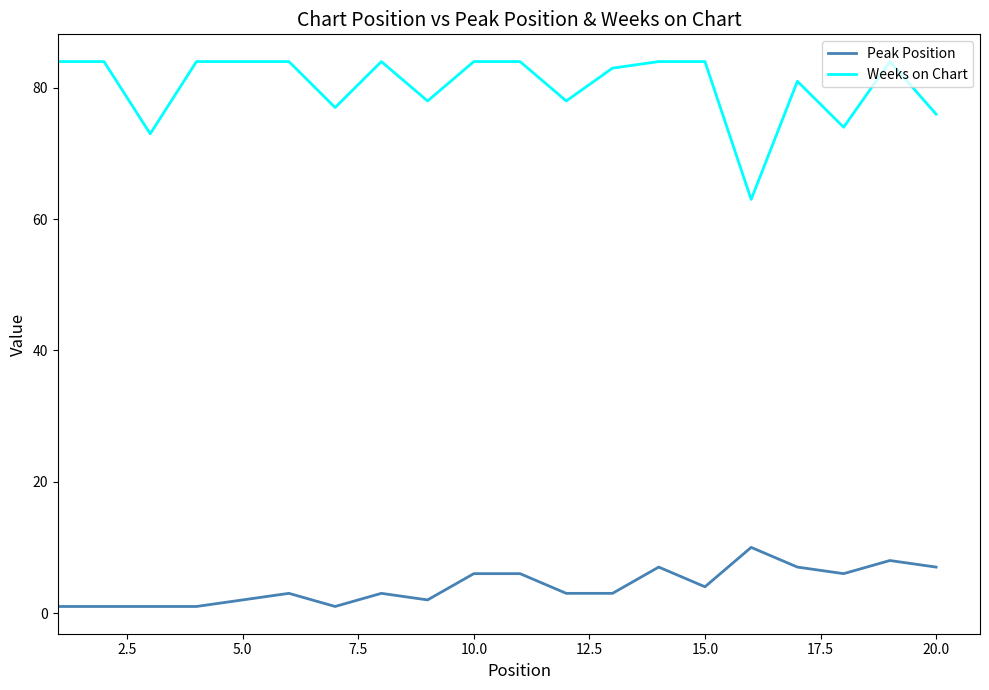

At how many categories does at least one series exceed 30?

20